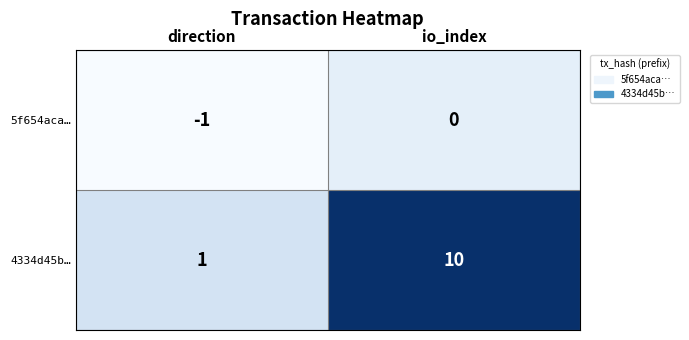

Which series has the widest spread of values?

4334d45b…